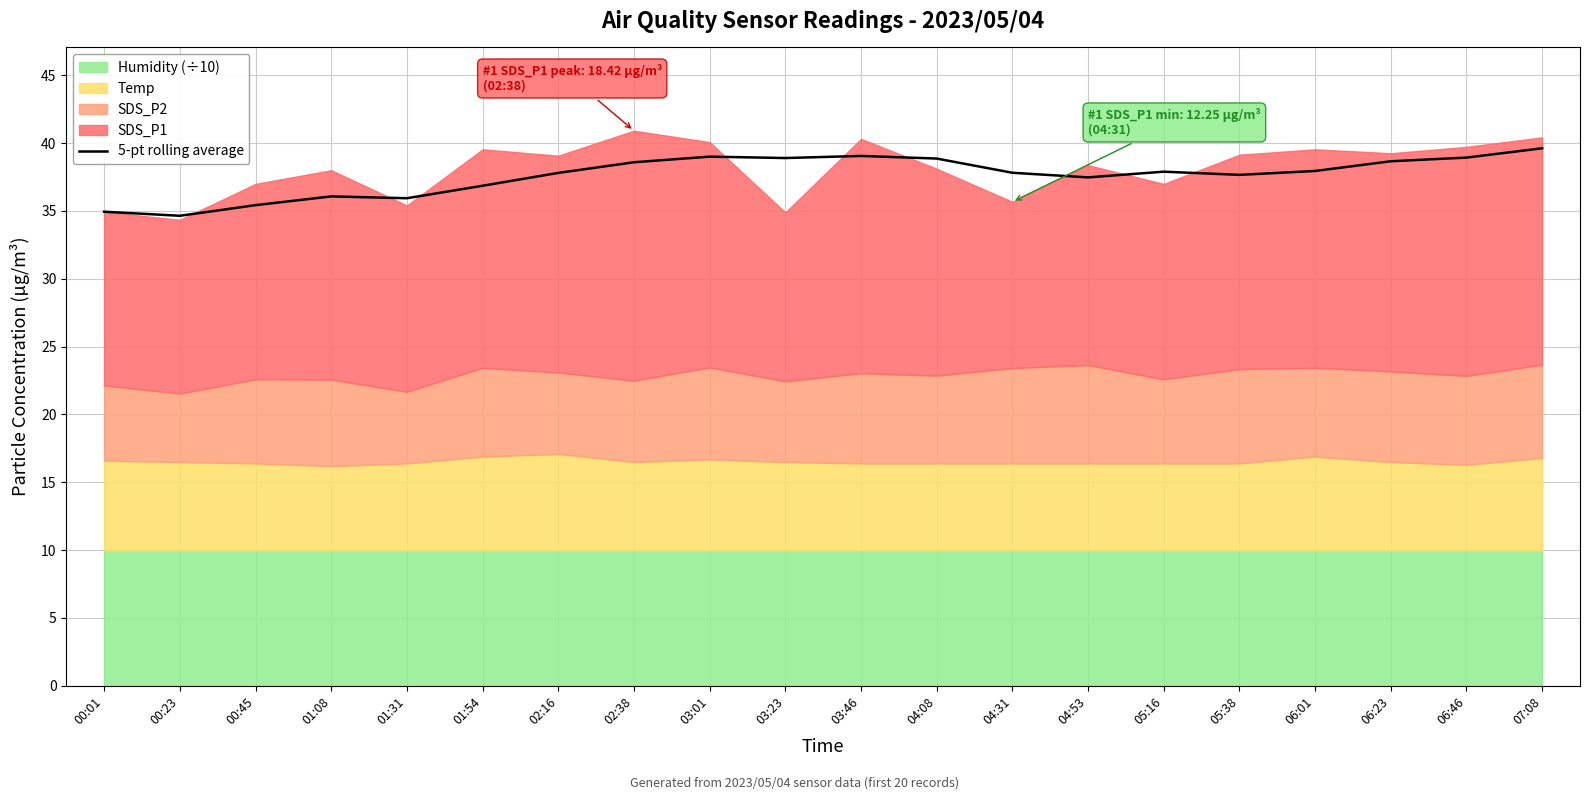

What is the label of the 11th point from the left?

03:46